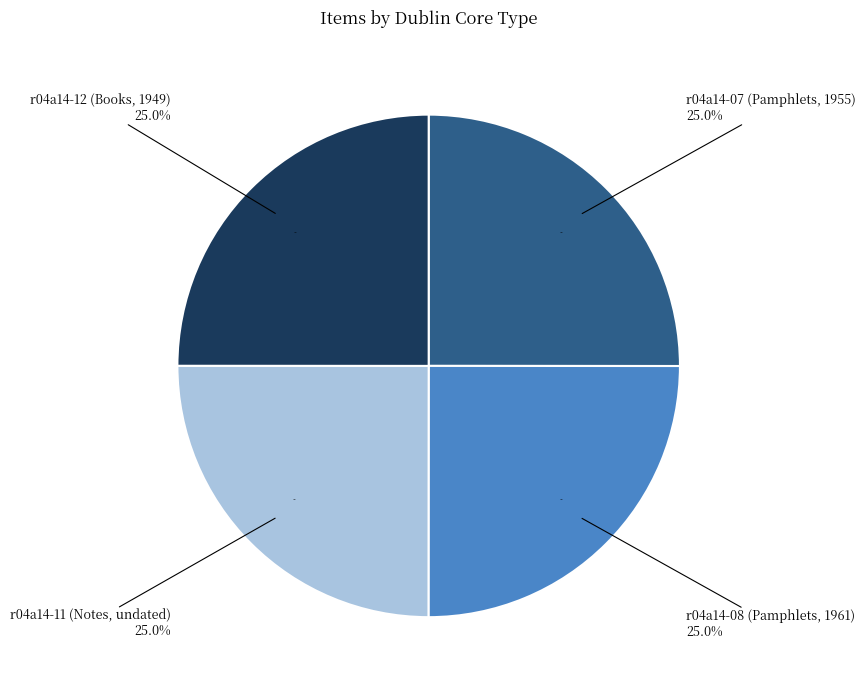

Is there any slice that represents more than half of the pie?

No